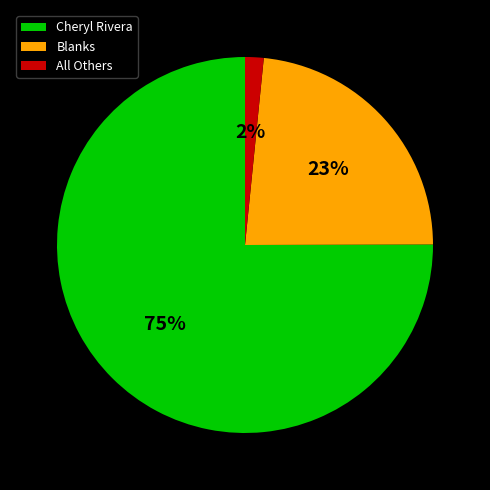

Which slice is the largest?

Cheryl Rivera